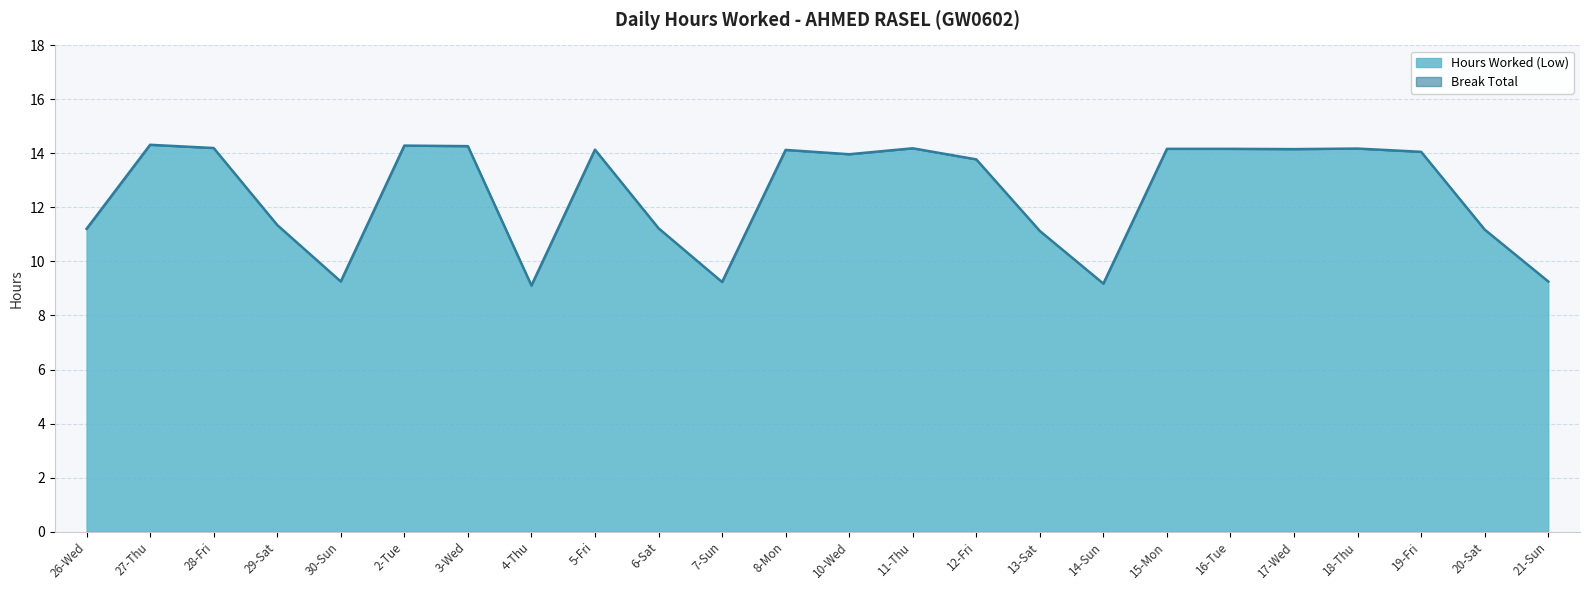

What is the difference between the values at 6-Sat and 11-Thu?

3.0